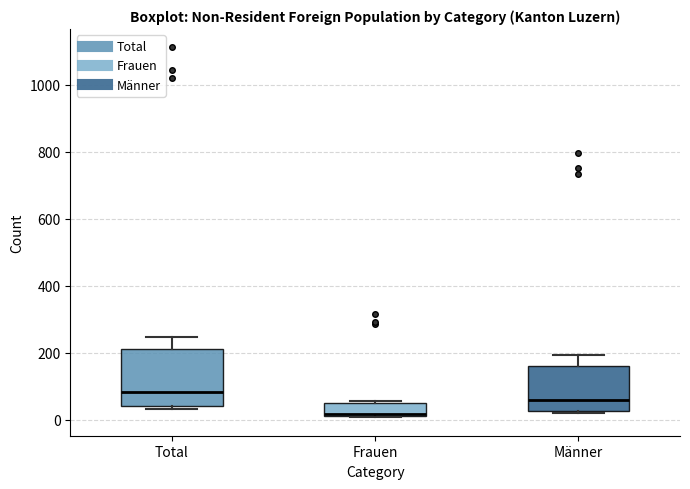

Reading left to right, transcribe this box plot: for each box, give where its median line is, the range the box spans, and where its two whiskers end, as read against the y-axis. The values are not printed on the chart, so give them approximately, as read against the axis.

Total: median 80, box 40 to 220, whiskers 40 (just below the box's lower edge) to 240
Frauen: median 20, box 20 to 40, whiskers 0 to 60
Männer: median 60, box 20 to 160, whiskers 20 to 200